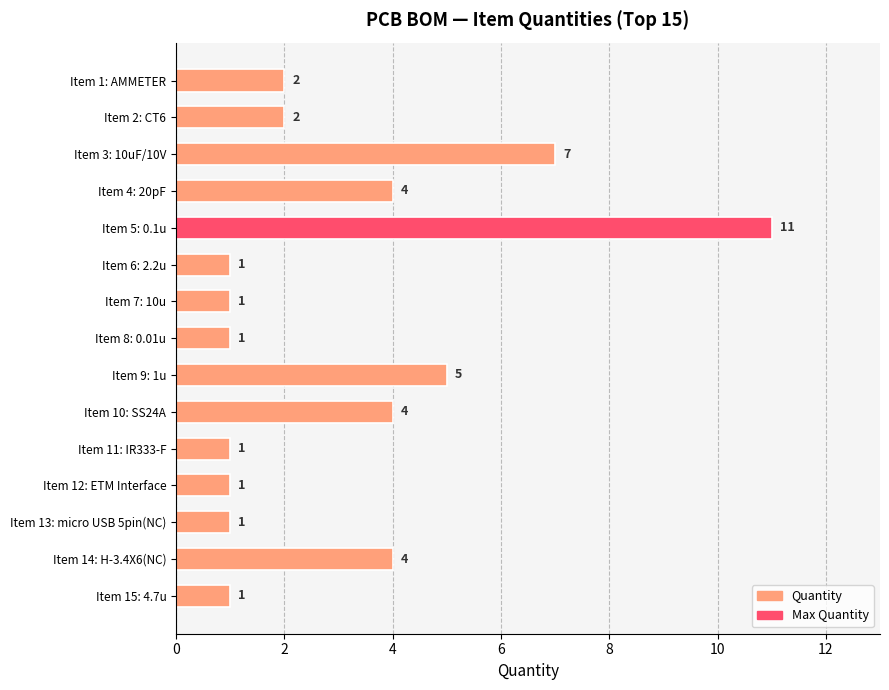

Reading top to bottom, transcribe all the data shown in this chart.

Item 1: AMMETER=2	Item 2: CT6=2	Item 3: 10uF/10V=7	Item 4: 20pF=4	Item 5: 0.1u=11	Item 6: 2.2u=1	Item 7: 10u=1	Item 8: 0.01u=1	Item 9: 1u=5	Item 10: SS24A=4	Item 11: IR333-F=1	Item 12: ETM Interface=1	Item 13: micro USB 5pin(NC)=1	Item 14: H-3.4X6(NC)=4	Item 15: 4.7u=1